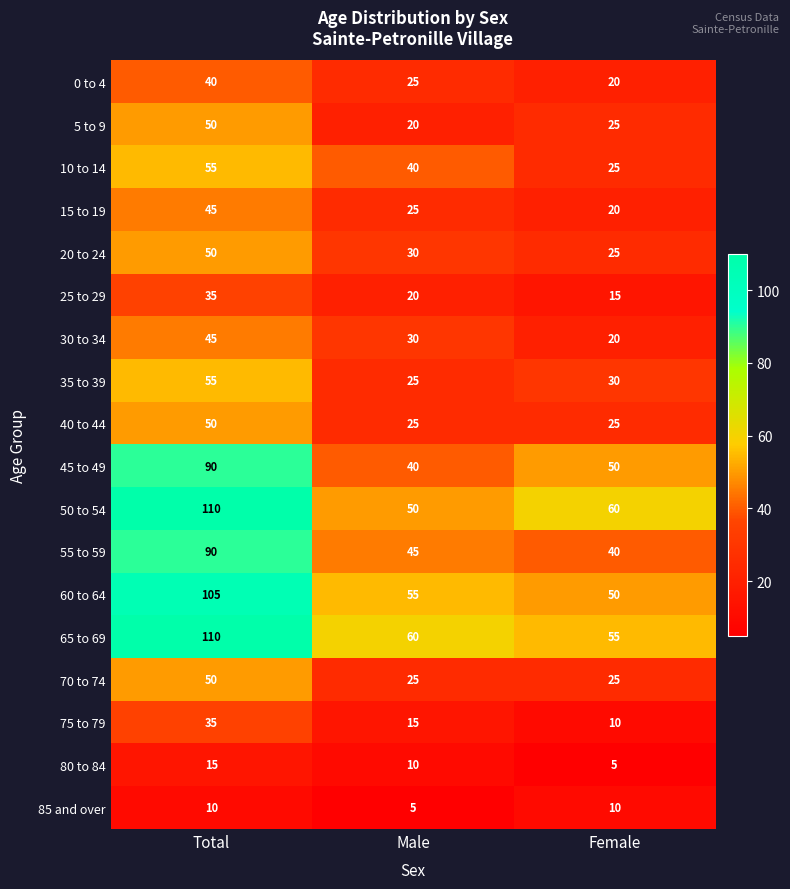

At how many categories does at least one series exceed 107?

1